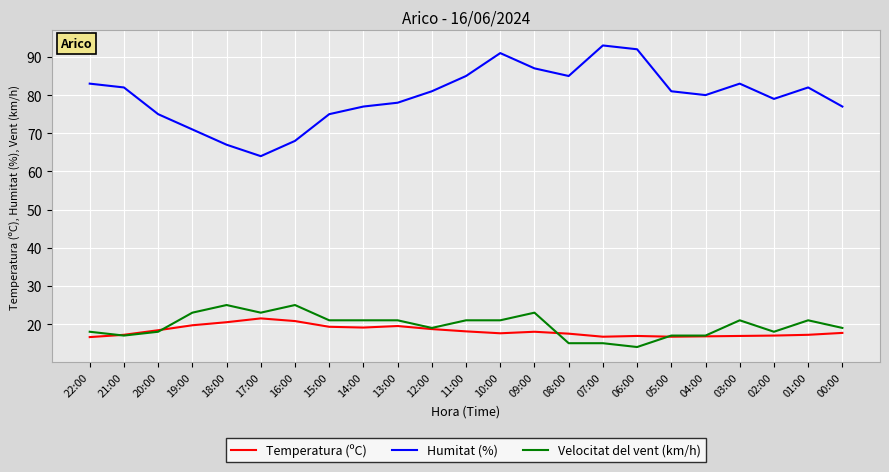

Is it true that Humitat (%) equals 85.0 at 11:00?

True